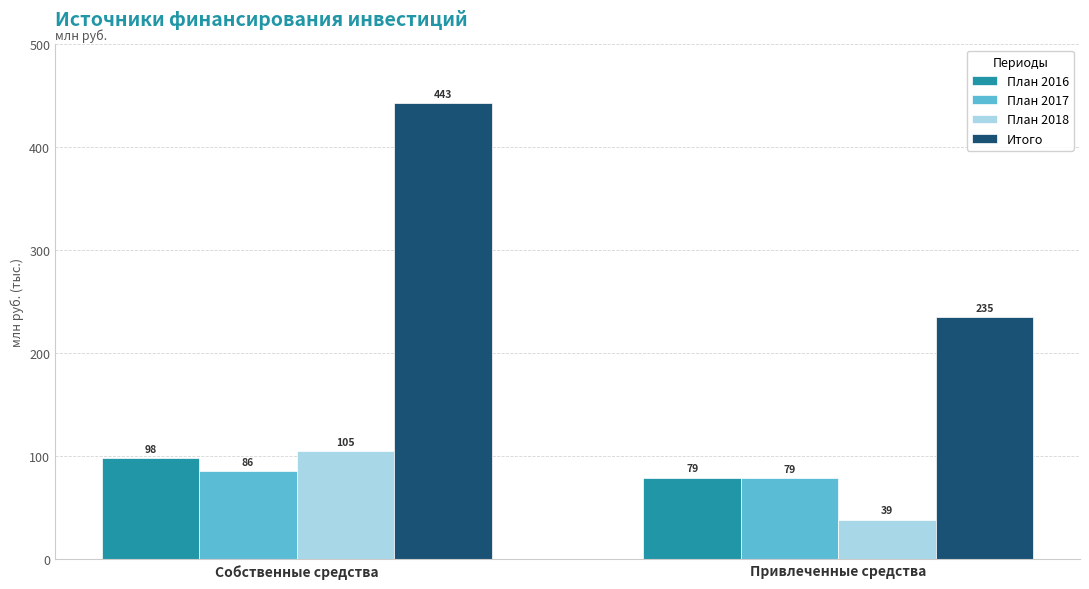

Is the value of Итого at Собственные средства greater than the value of План 2017 at Привлеченные средства?

Yes